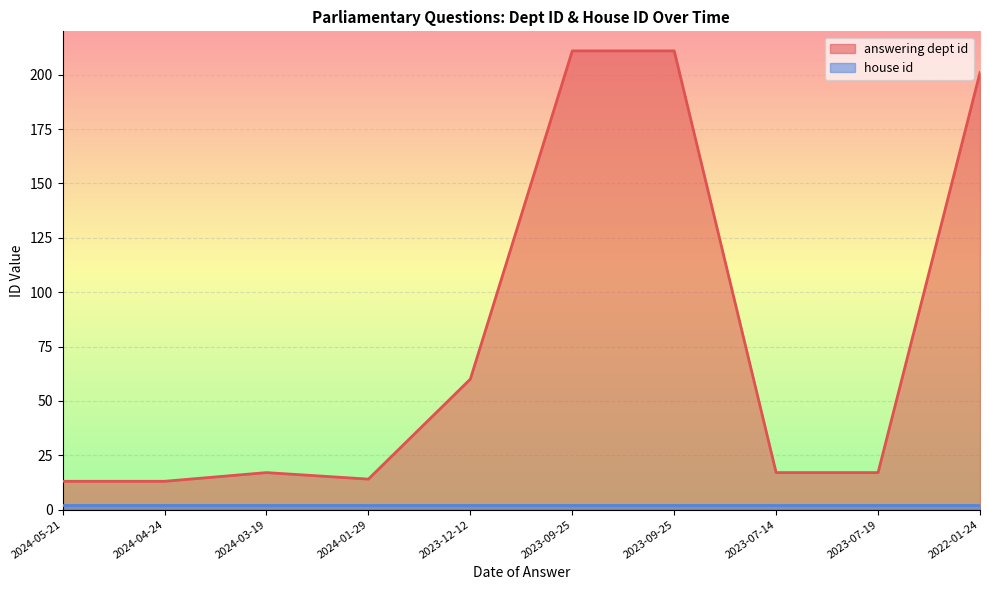

Reading left to right, what are all the values shown in this chart?

2024-05-21=13	2024-04-24=13	2024-03-19=17	2024-01-29=14	2023-12-12=60	2023-09-25=211	2023-09-25=211	2023-07-14=17	2023-07-19=17	2022-01-24=201